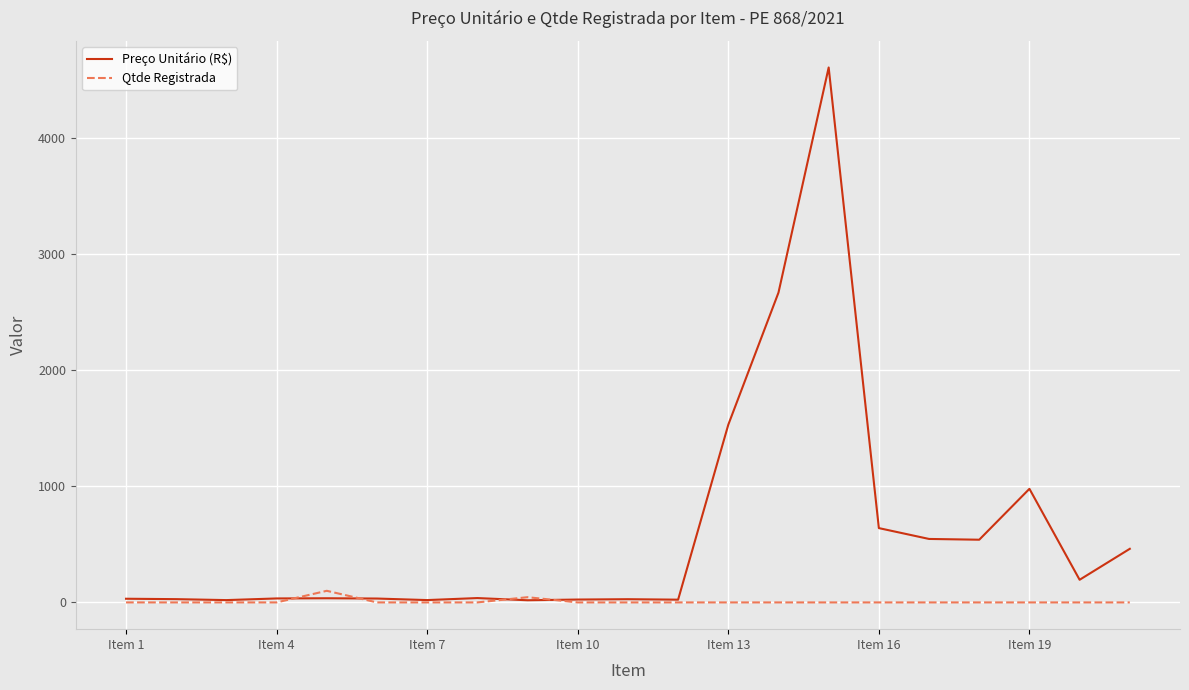

Which series has the largest total across all categories?

Preço Unitário (R$)